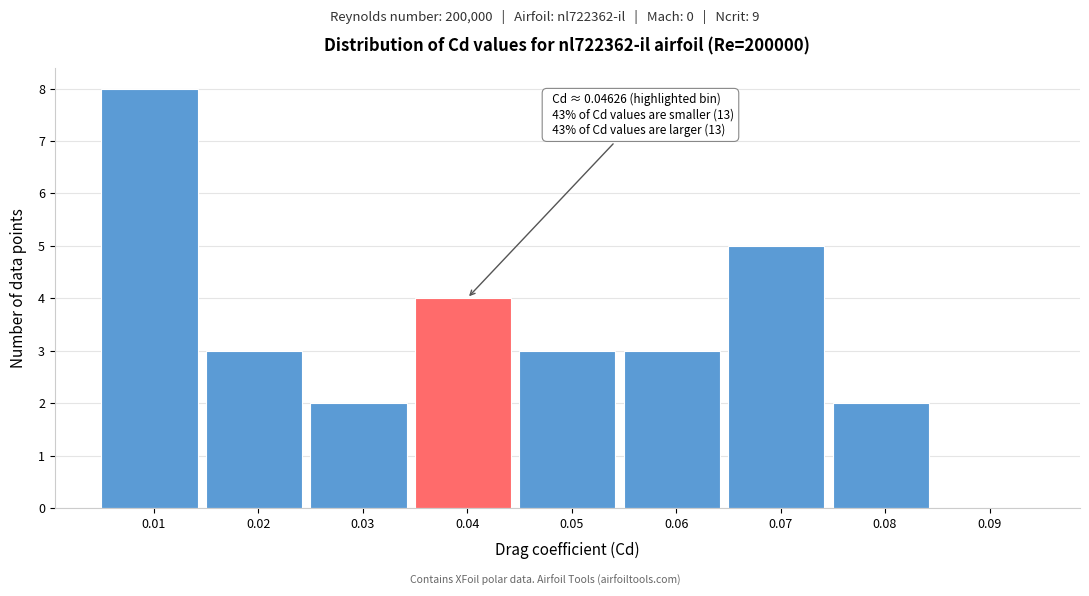

Reading left to right, transcribe all the data shown in this chart.

0.01=8	0.02=3	0.03=2	0.04=4	0.05=3	0.06=3	0.07=5	0.08=2	0.09=0